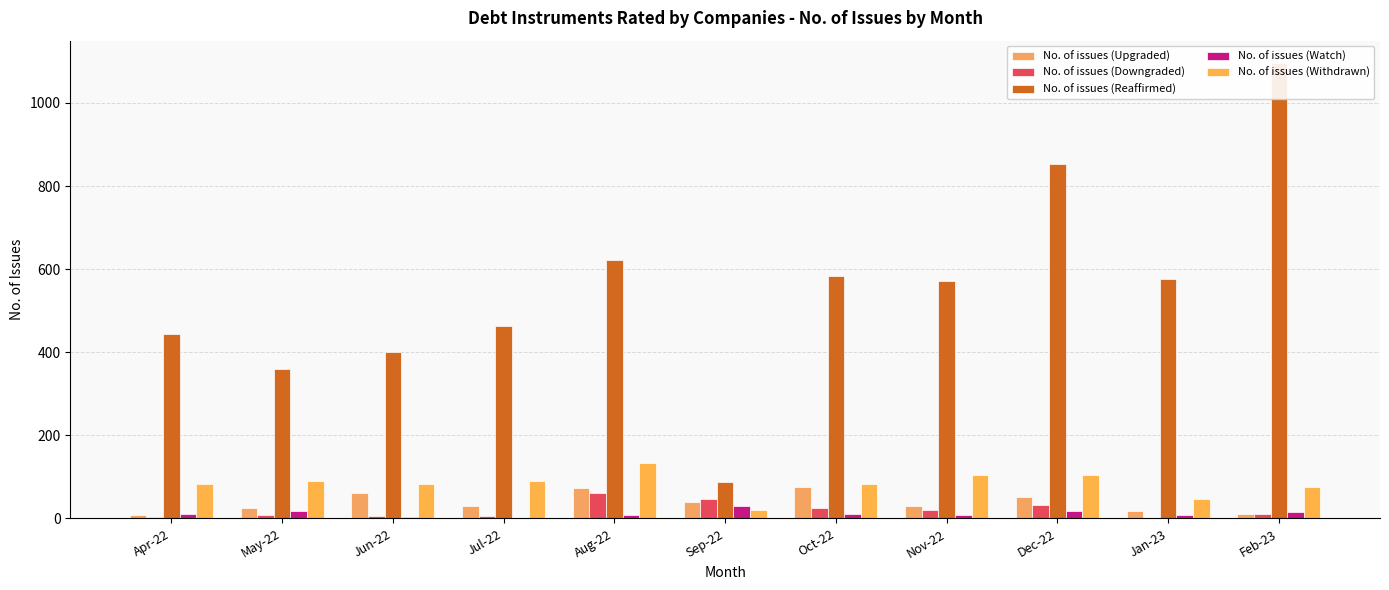

At which label does No. of issues (Withdrawn) reach its peak?

Aug-22